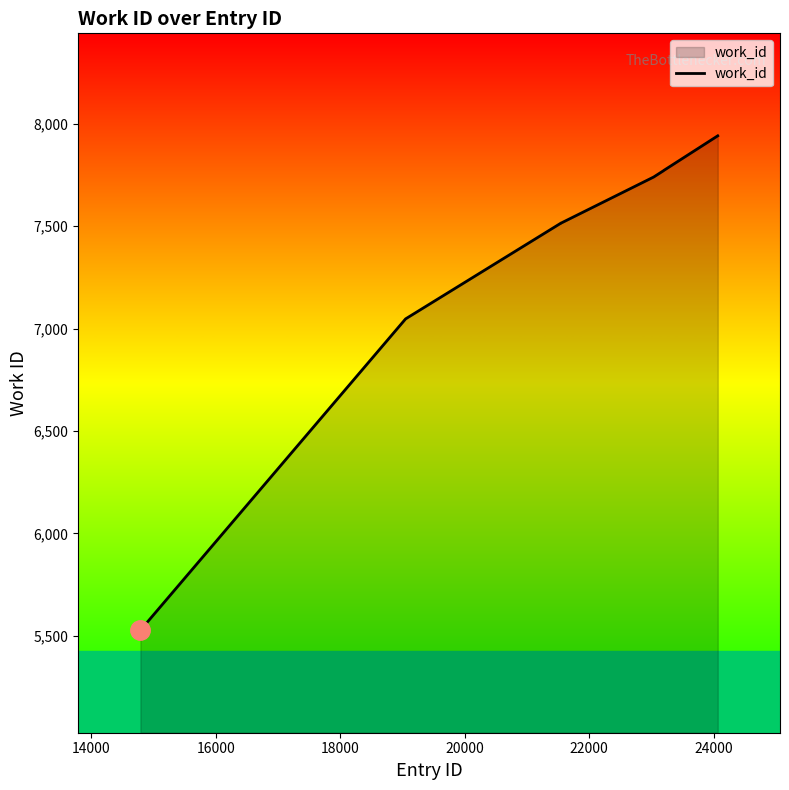

What is the greatest value displayed?

7940